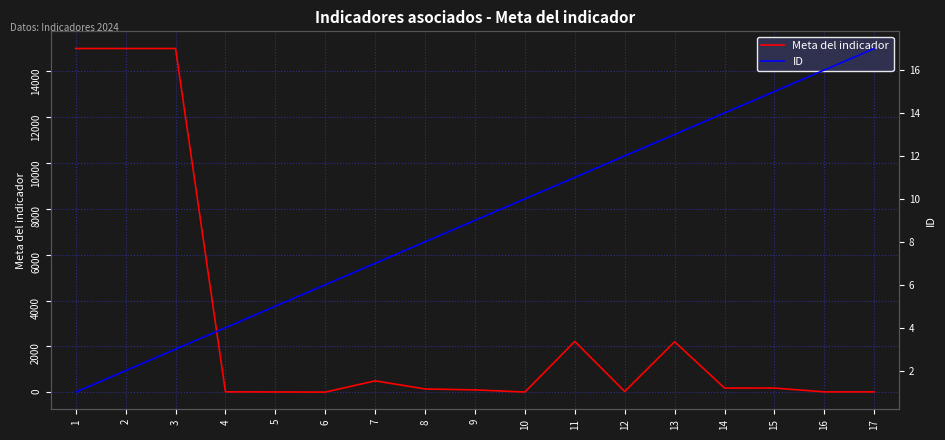

Is it true that Meta del indicador equals 100 at 9?

True